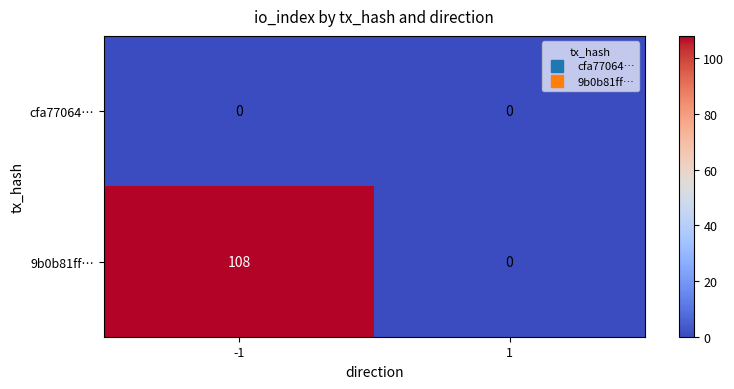

Which category has the highest value across all series?

-1